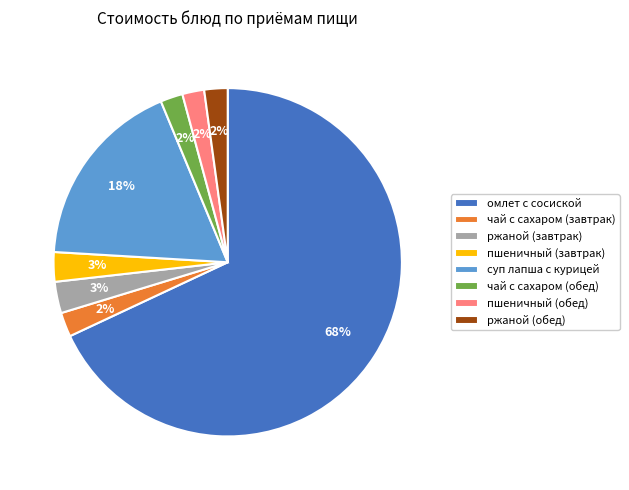

To the nearest percent, what portion does ржаной (завтрак) represent?

3%